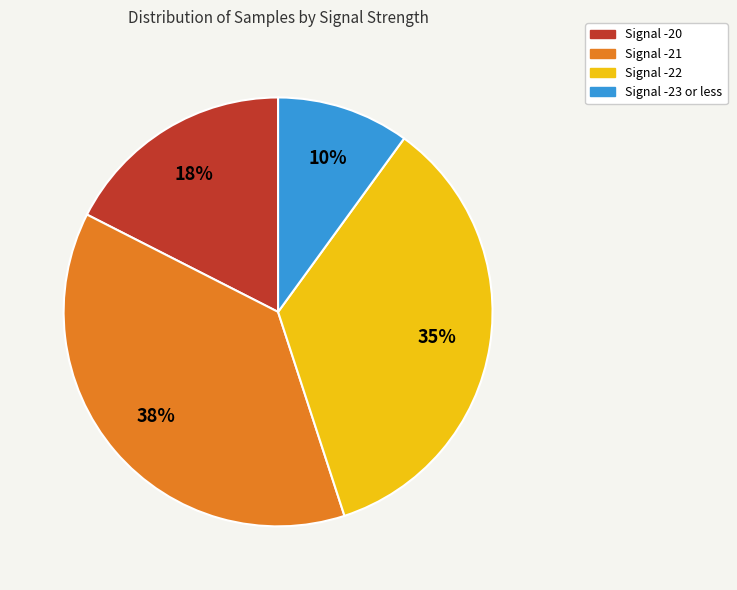

Rank the categories by value from highest to lowest.

Signal -21, Signal -22, Signal -20, Signal -23 or less